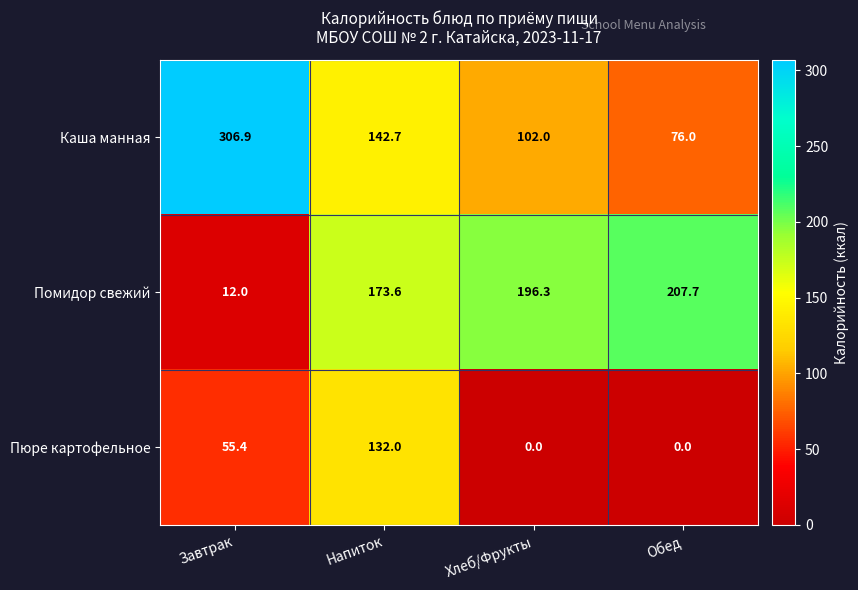

How many values in the Пюре картофельное series are below 55?

2